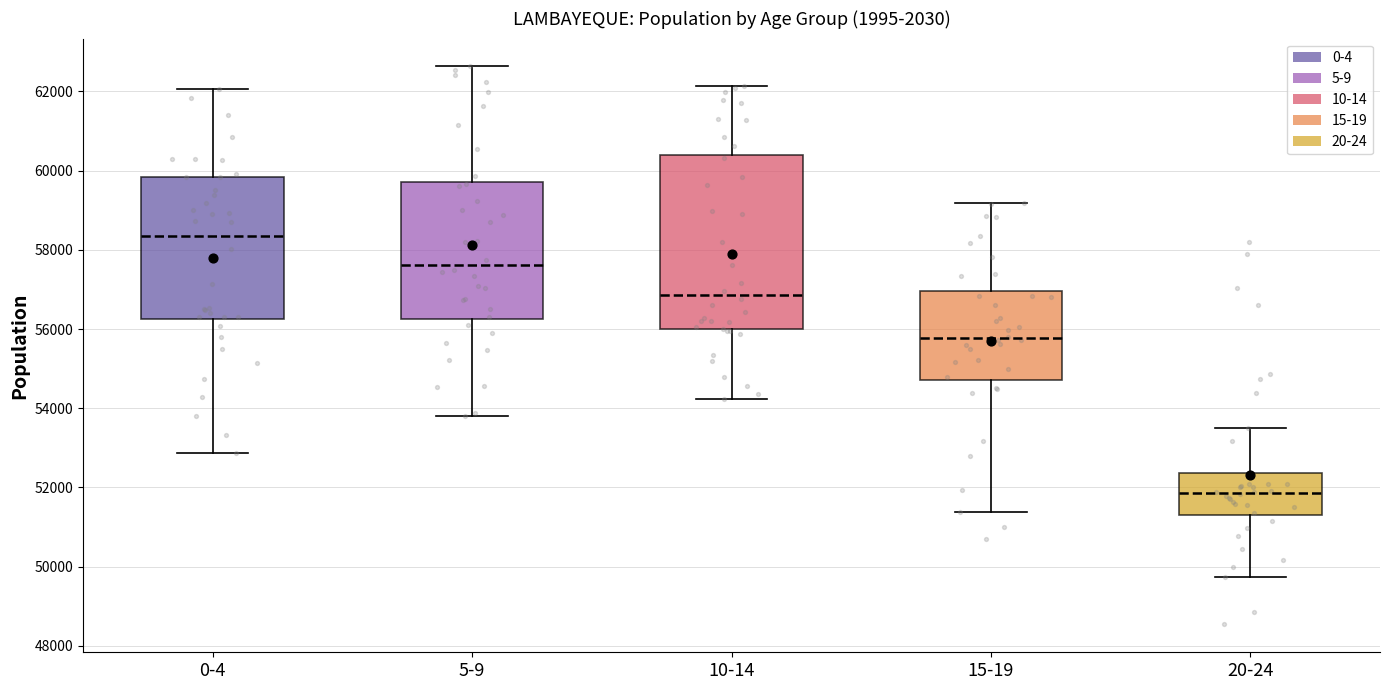

Which box is the tallest, from its lower edge to its upper edge?

10-14